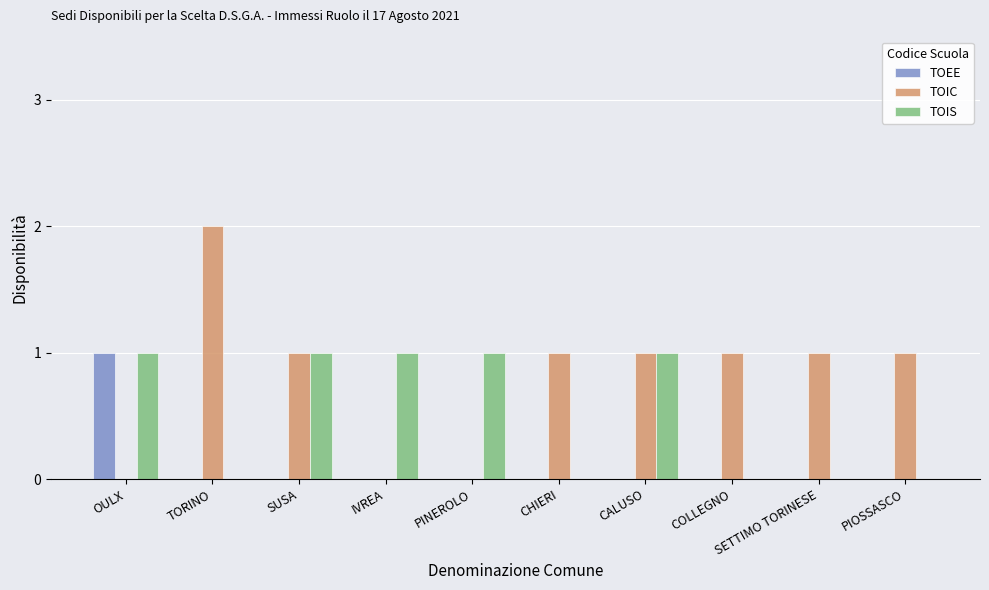

What is the sum of all TOIS values?

5